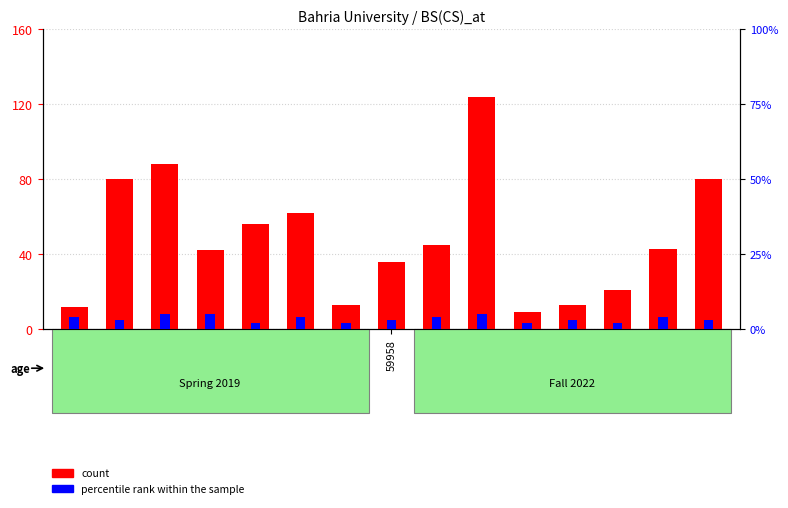

Which series has the largest range (max minus min)?

count